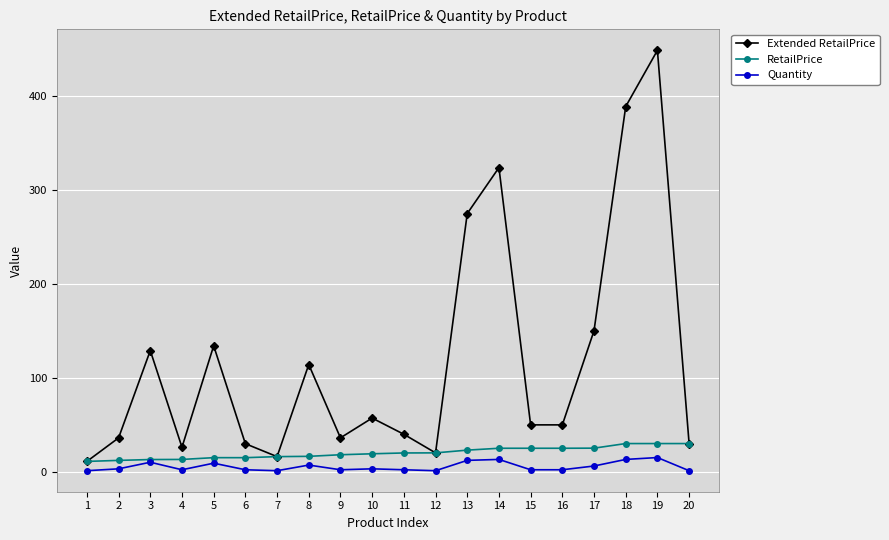

What is the average value of the Extended RetailPrice series?

118.1